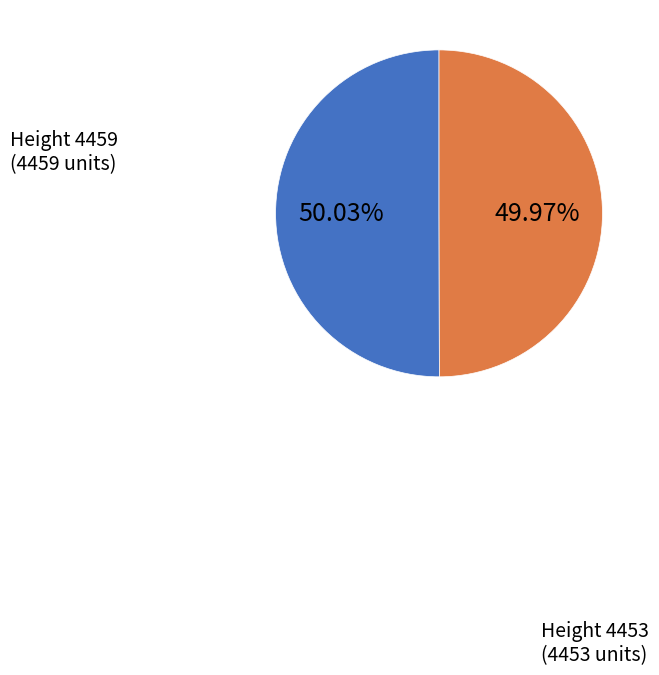

Is there a majority slice in this chart?

Yes